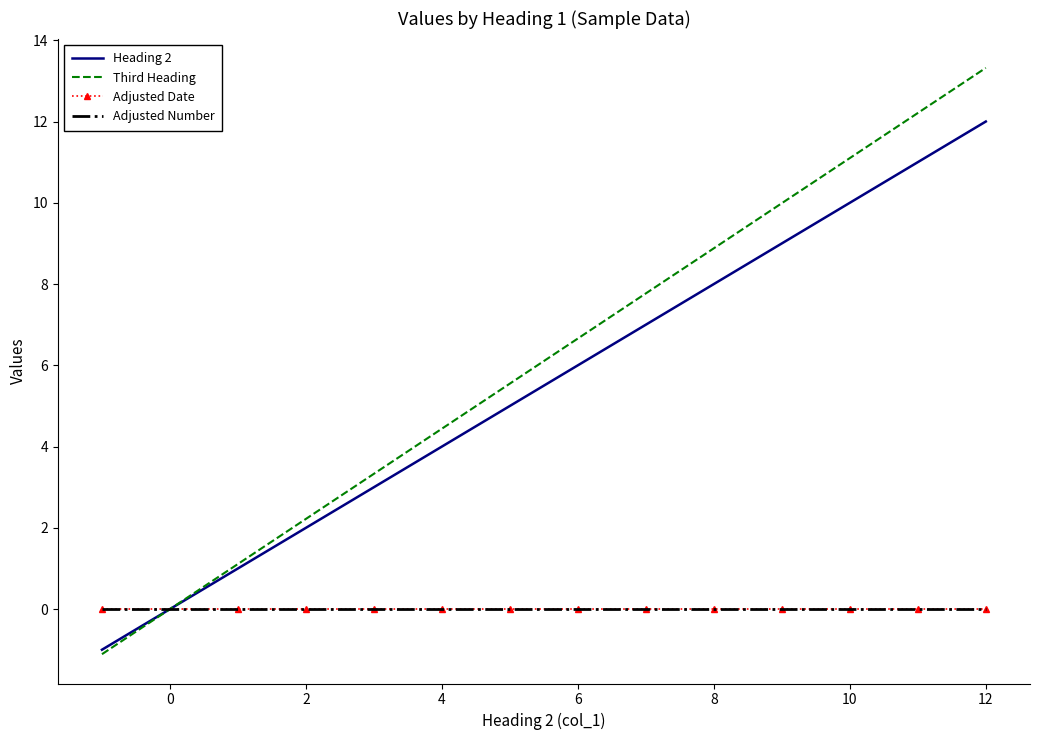

Which series has the largest total across all categories?

Third Heading